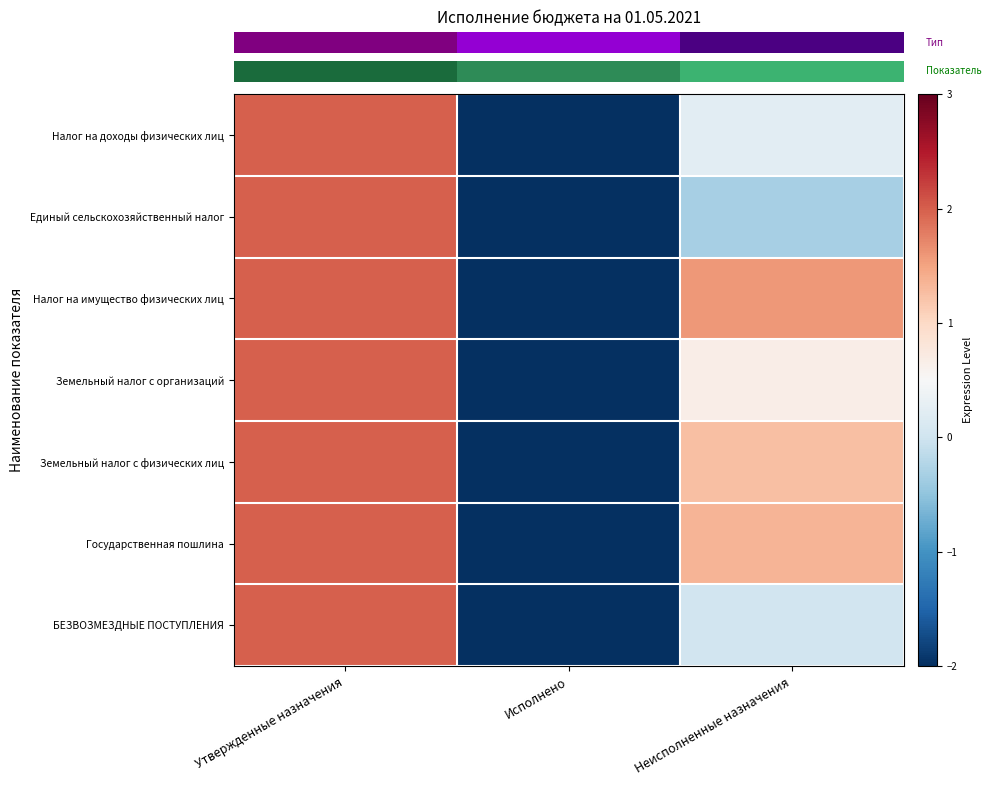

What is the total value across all series at Неисполненные назначения?

4.8